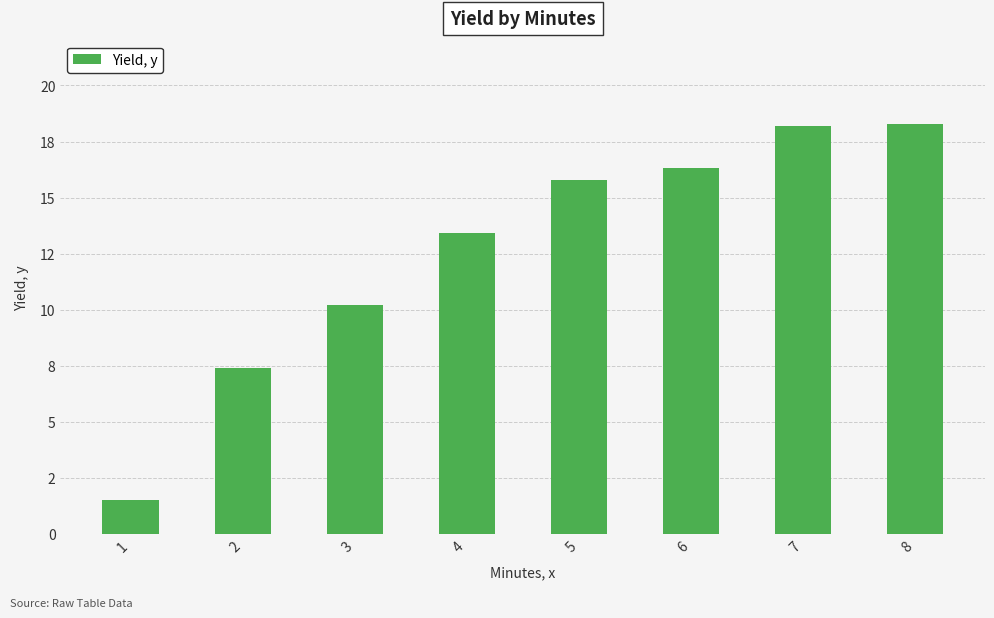

Which category has the highest value across all series?

8